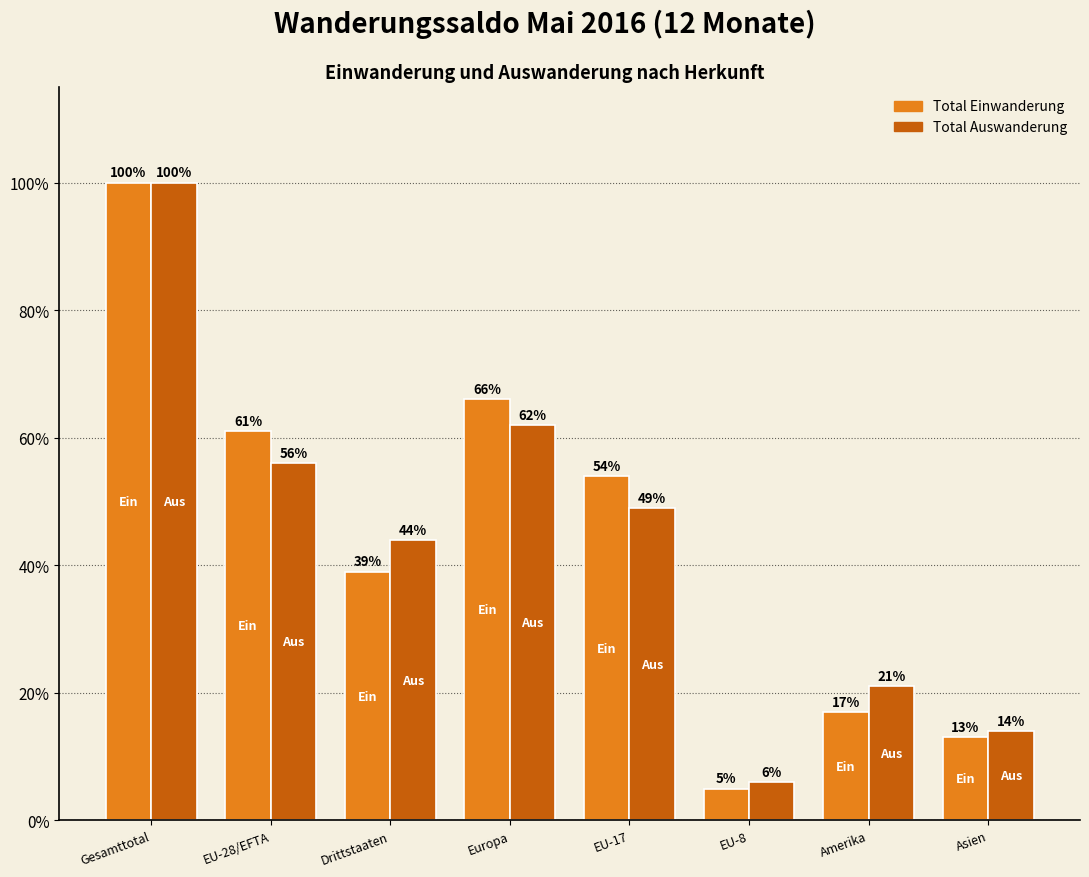

What is the maximum value for Total Auswanderung?

100